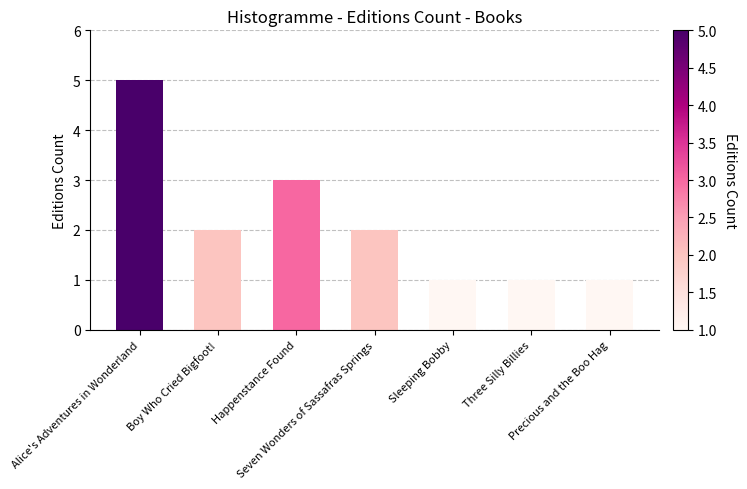

What is the difference between the maximum and minimum values?

4